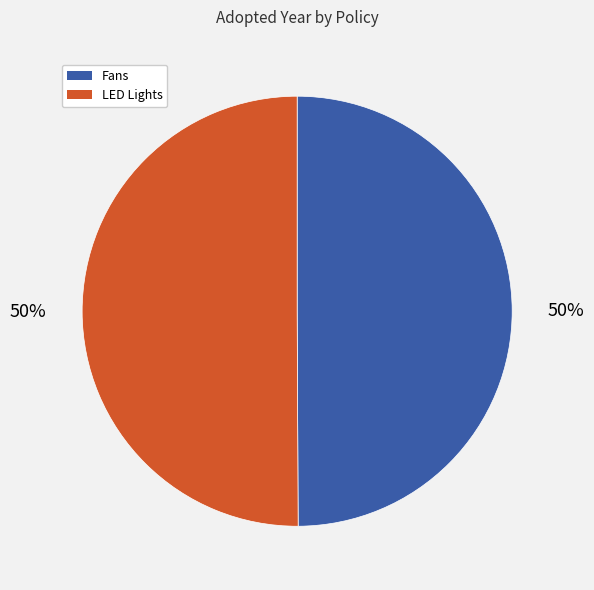

To the nearest percent, what is the average slice percentage?

50%